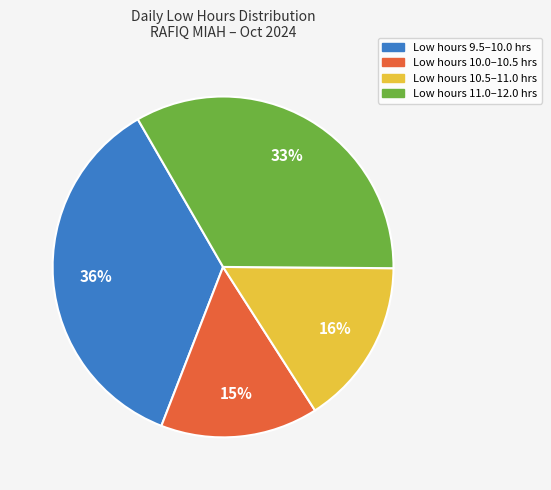

Is there a majority slice in this chart?

No